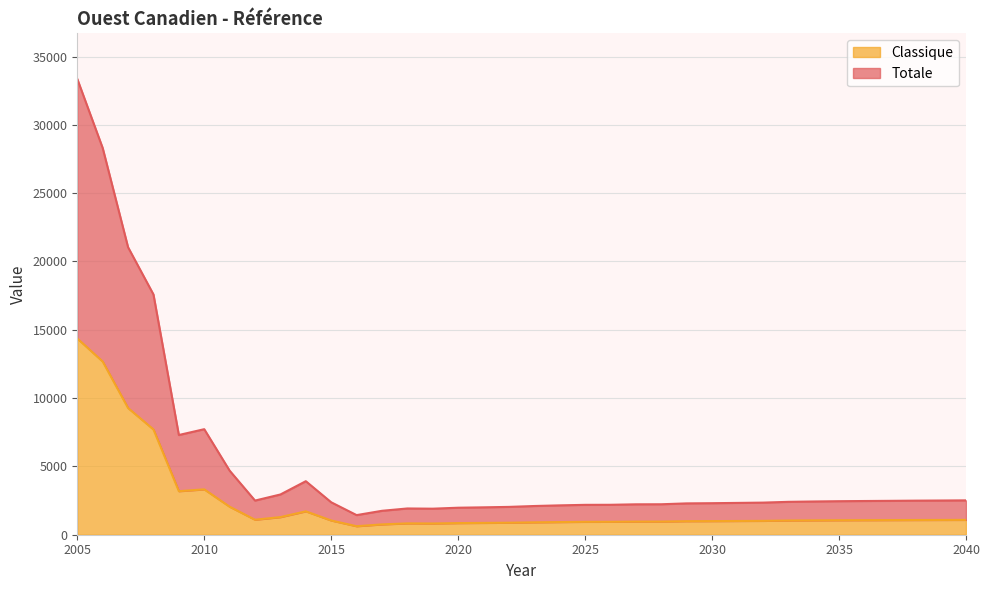

What are all the series names shown in the legend?

Classique, Totale